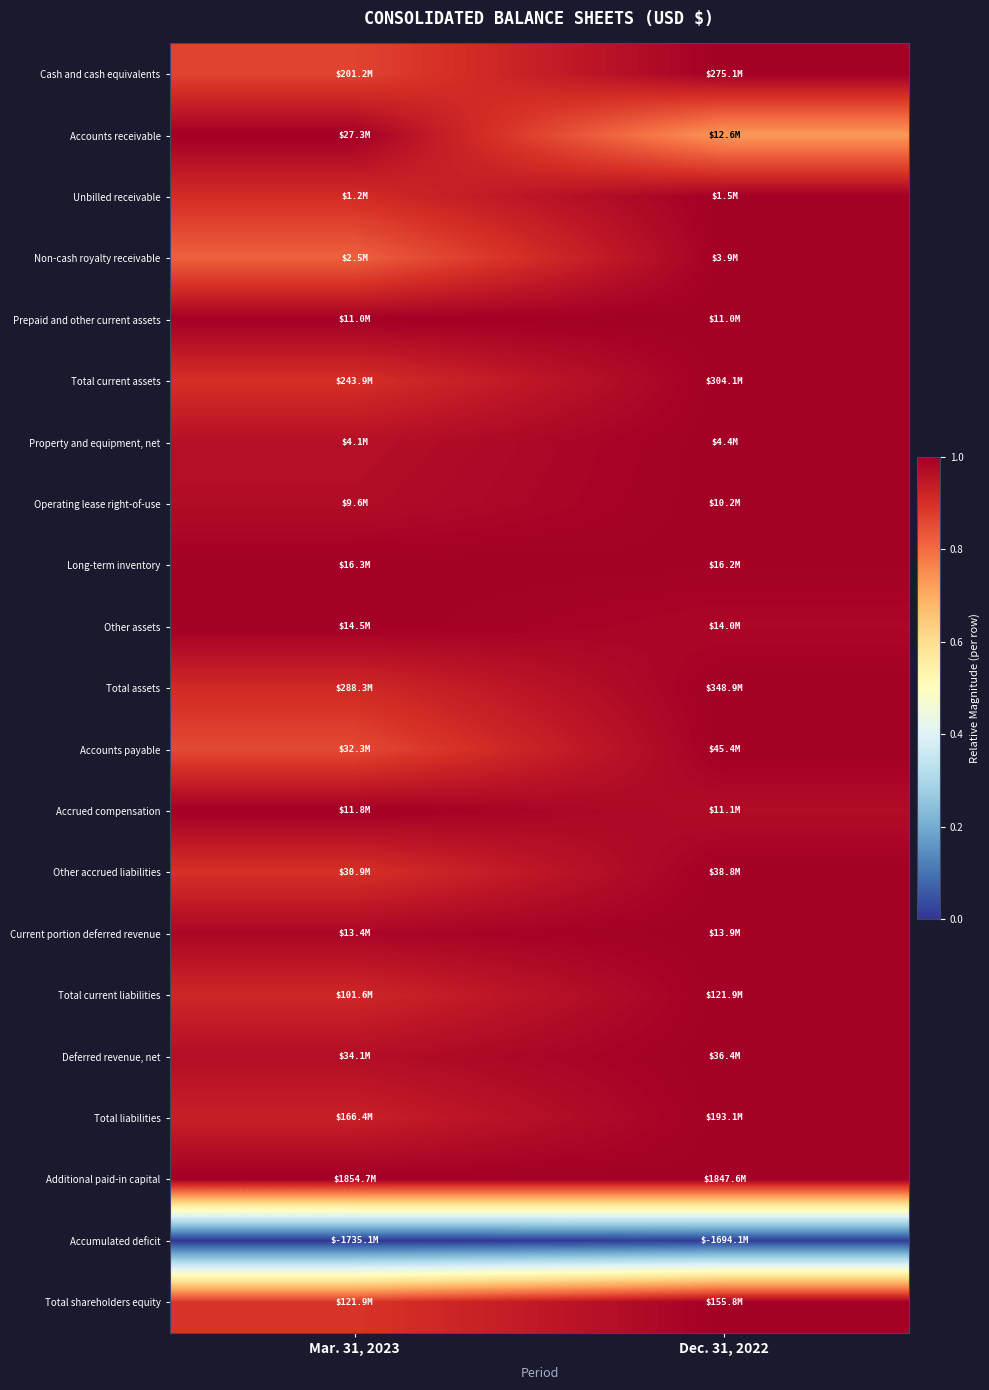

Which has a higher value, Mar. 31, 2023 or Dec. 31, 2022?

Dec. 31, 2022